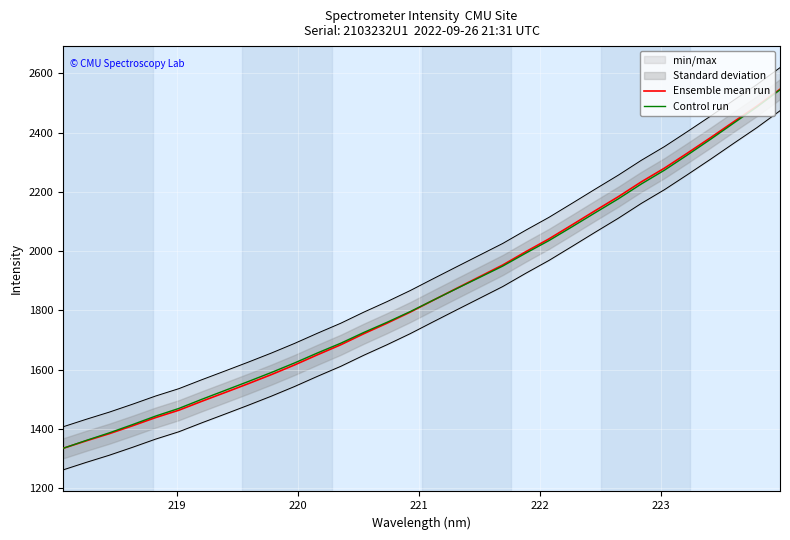

What is the highest value of the Ensemble mean run series?

2546.9